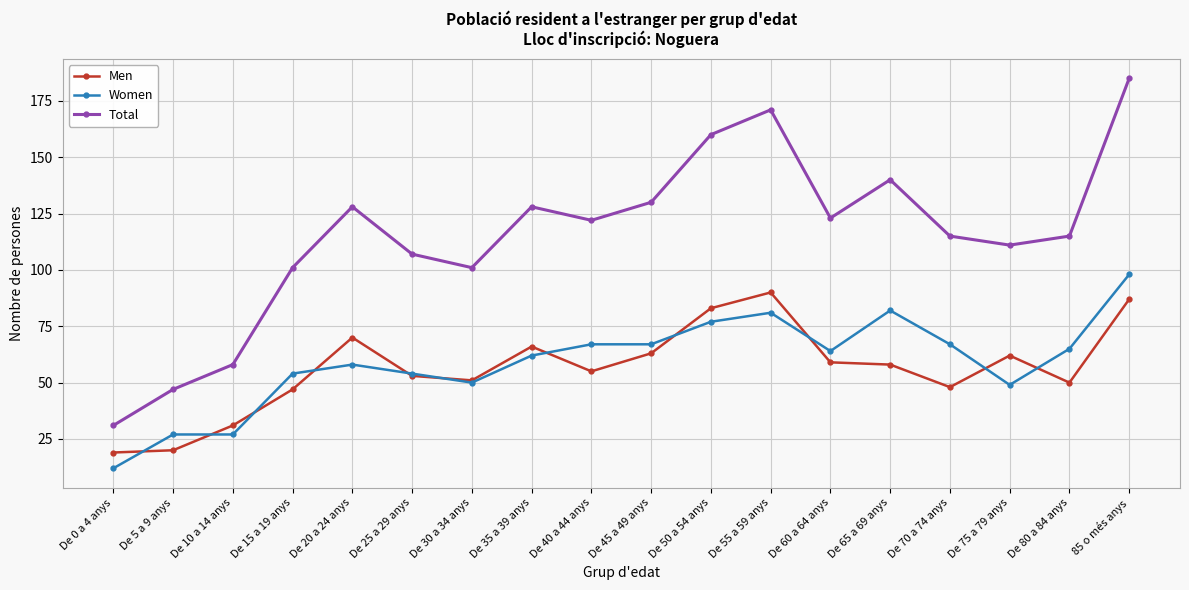

How many series are shown in this chart?

3